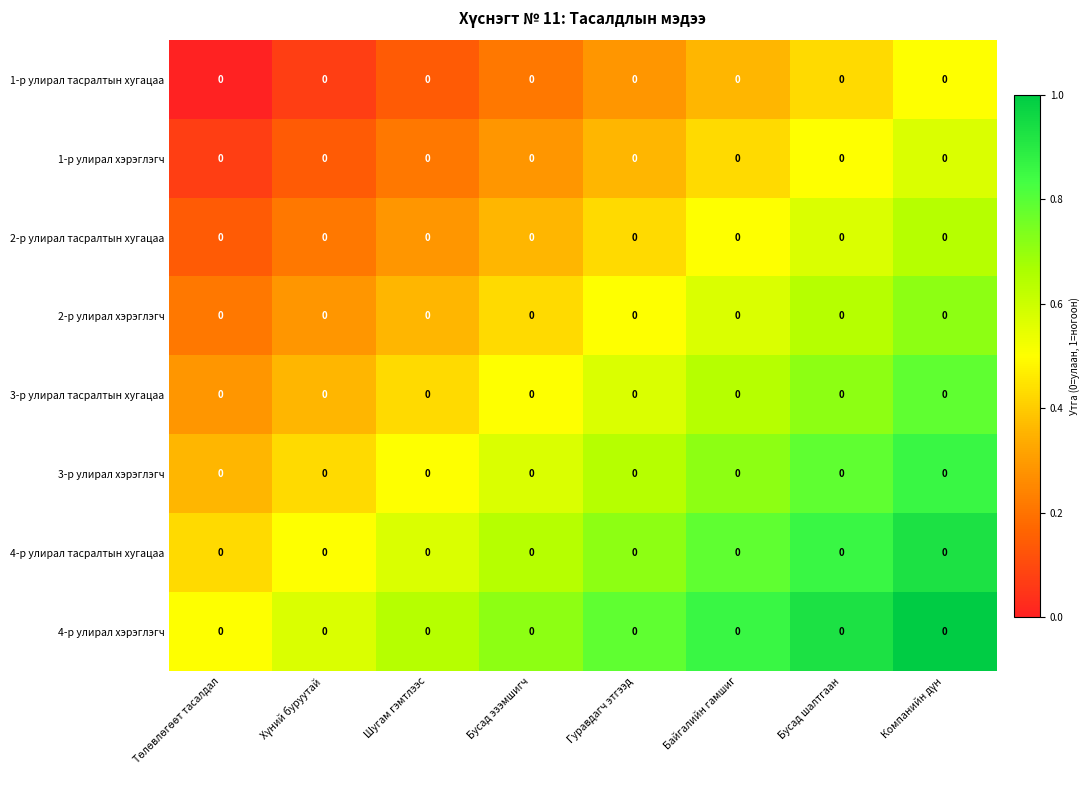

Between Байгалийн гамшиг and Компанийн дүн, which series saw the biggest shift?

2-р улирал тасралтын хугацаа